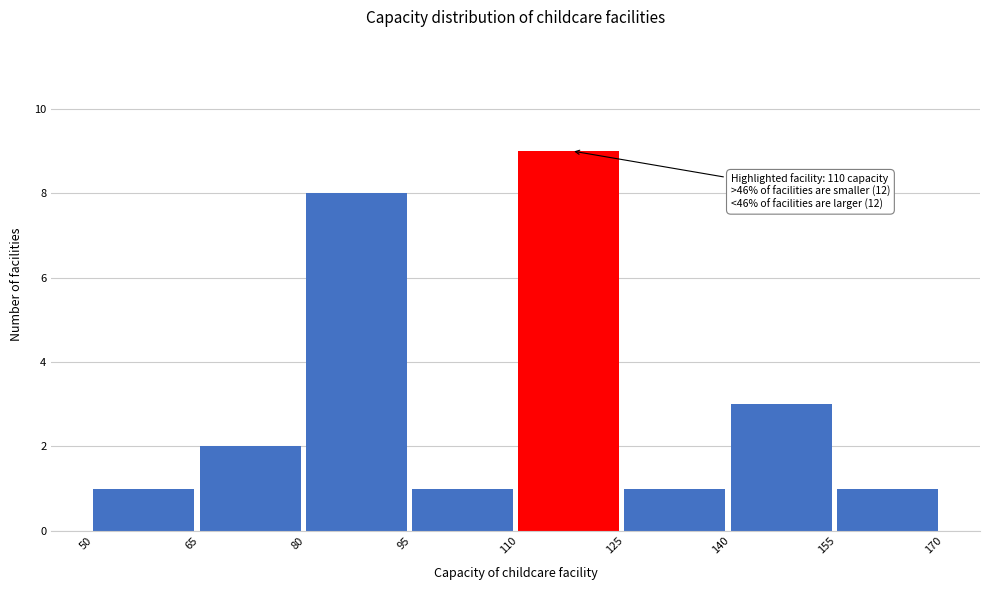

Which range on the x-axis has the tallest bar?

110 to 125